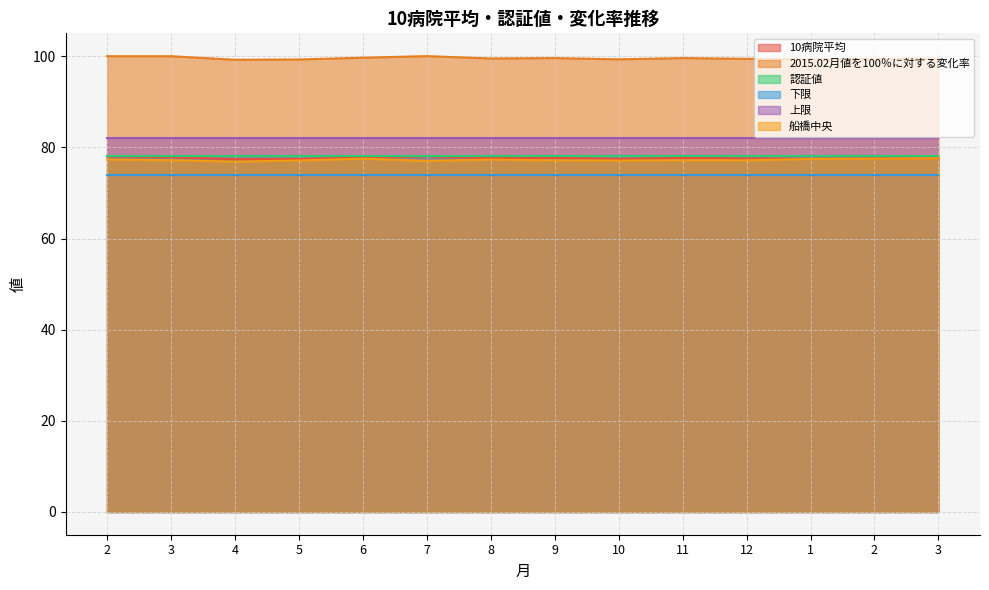

Which label corresponds to the smallest value in the chart?

4